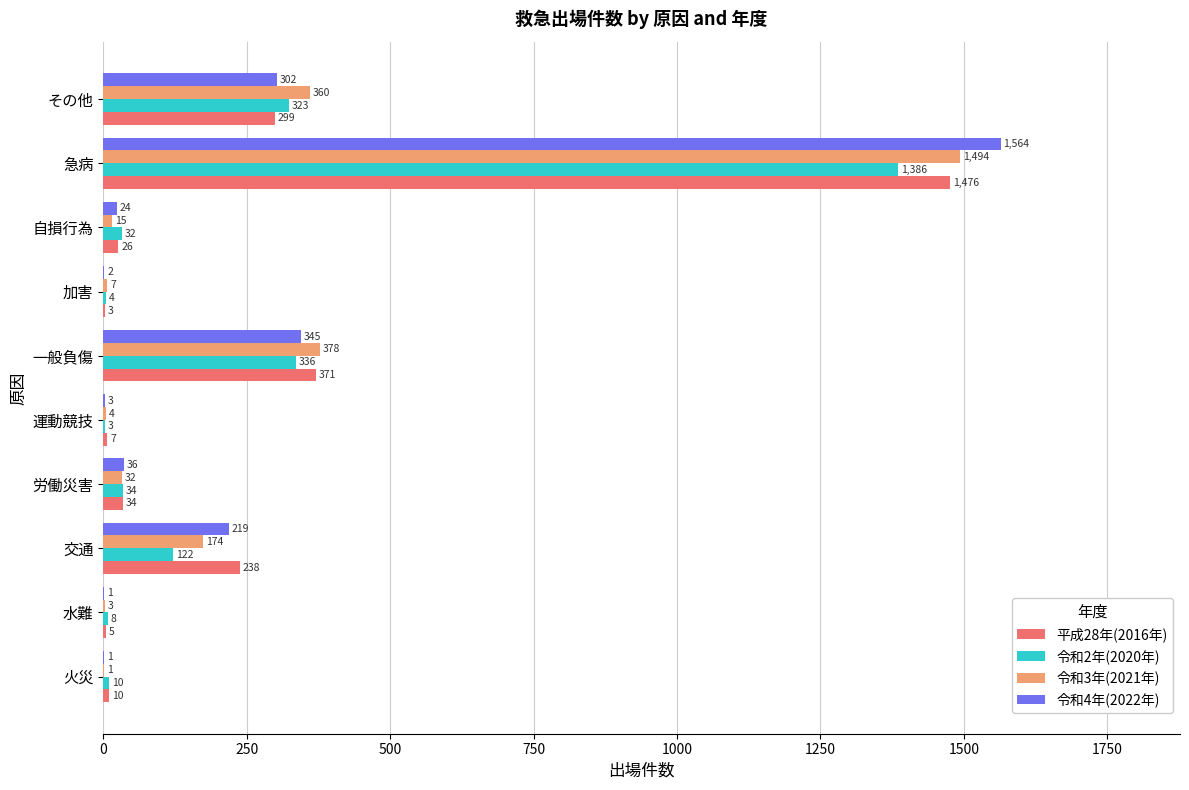

At which category is the sum across all series the highest?

急病